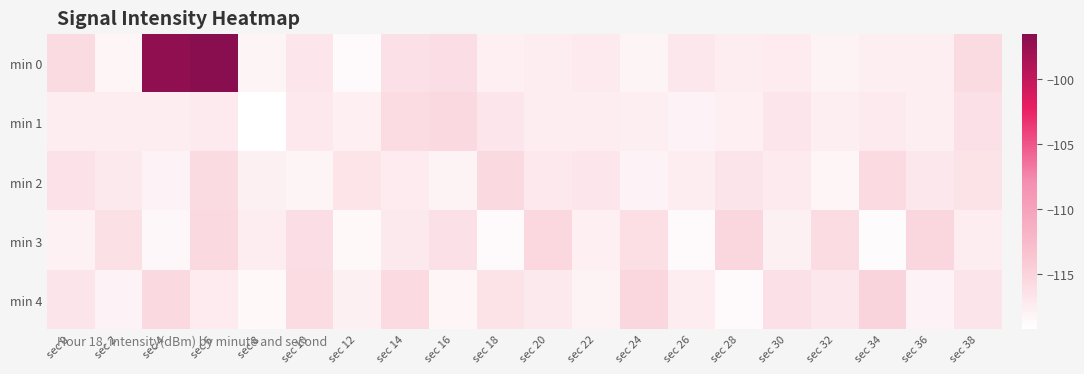

Which series has the largest range (max minus min)?

min 0